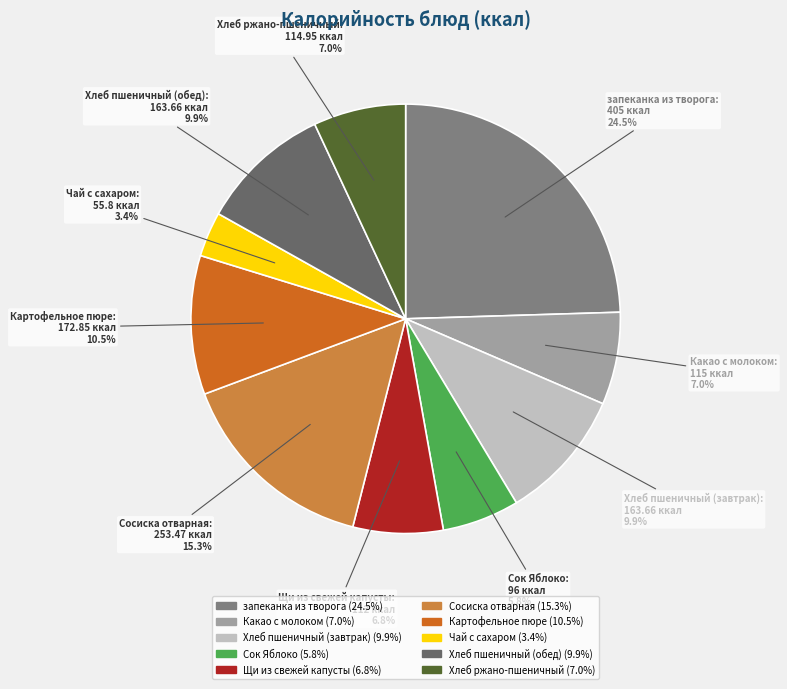

Combined, what portion of the pie is Хлеб пшеничный (завтрак) and Чай с сахаром?

13.3%